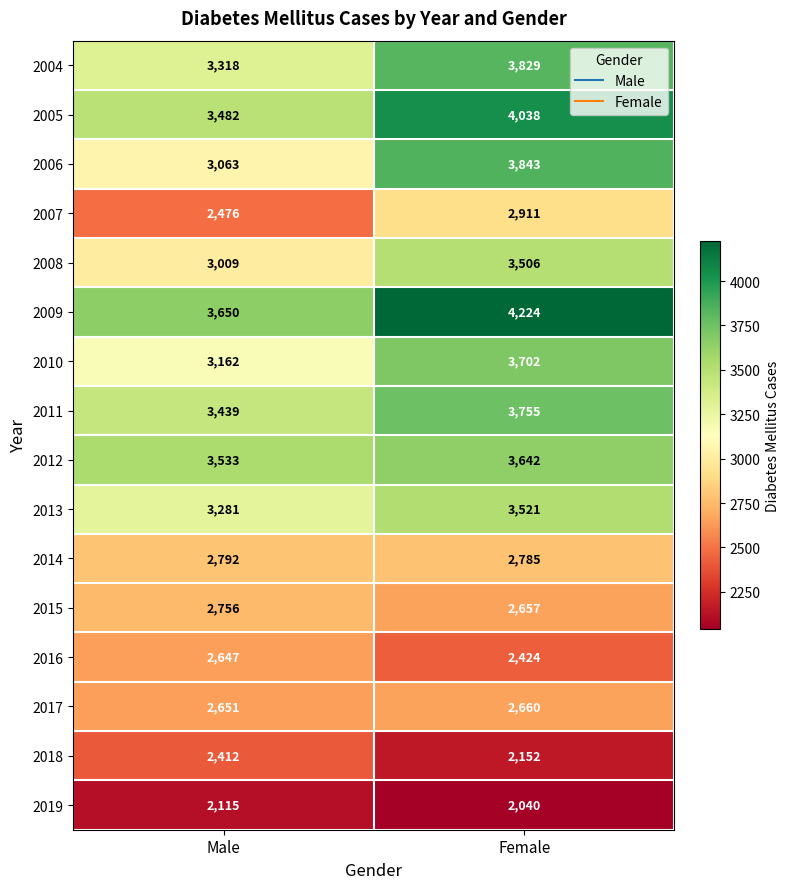

Where is 2013 nearest to the value 3401?

Male